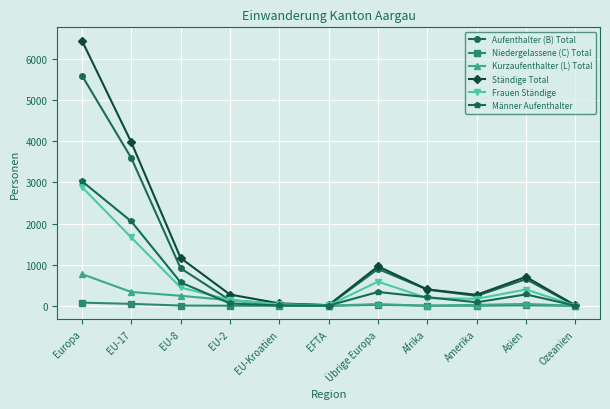

Which series has the largest range (max minus min)?

Ständige Total